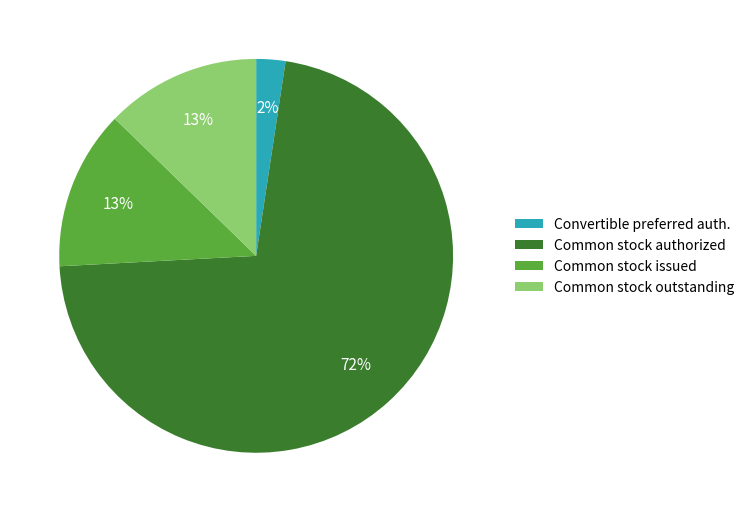

Which has a higher value, Common stock authorized or Convertible preferred auth.?

Common stock authorized